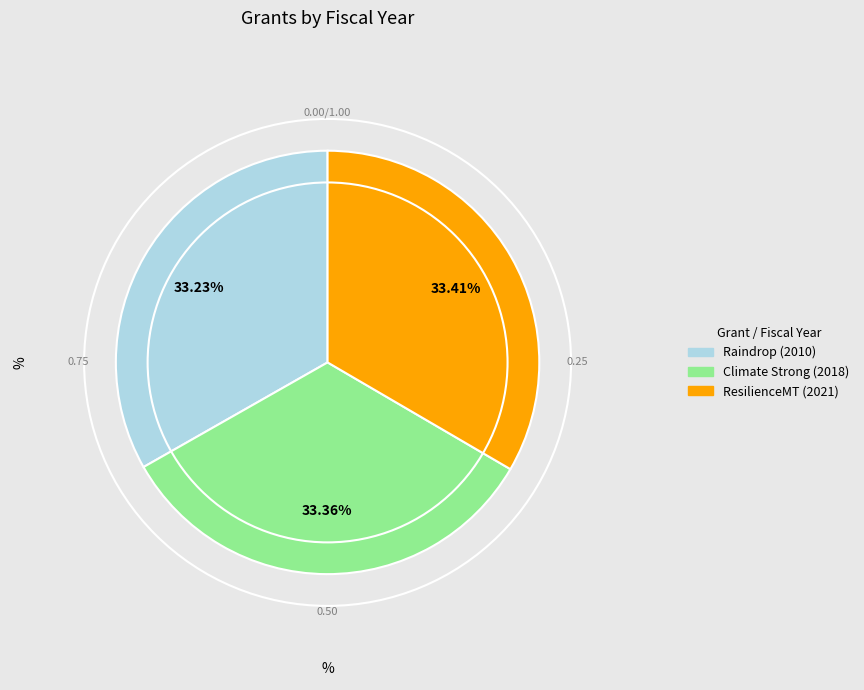

Does any single category account for the majority?

No